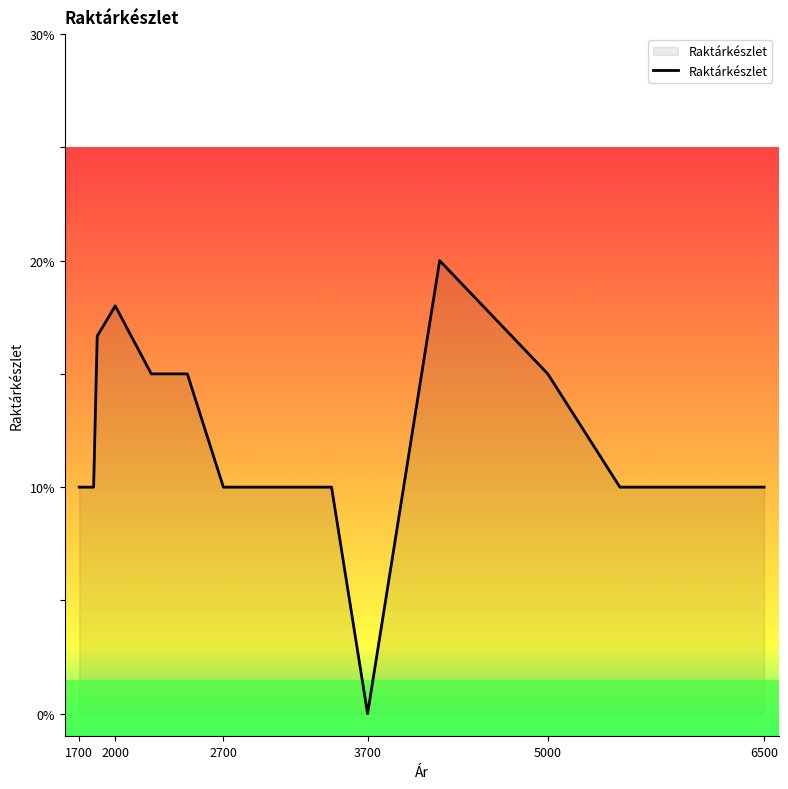

Is this an area chart (filled region under the line)?

Yes